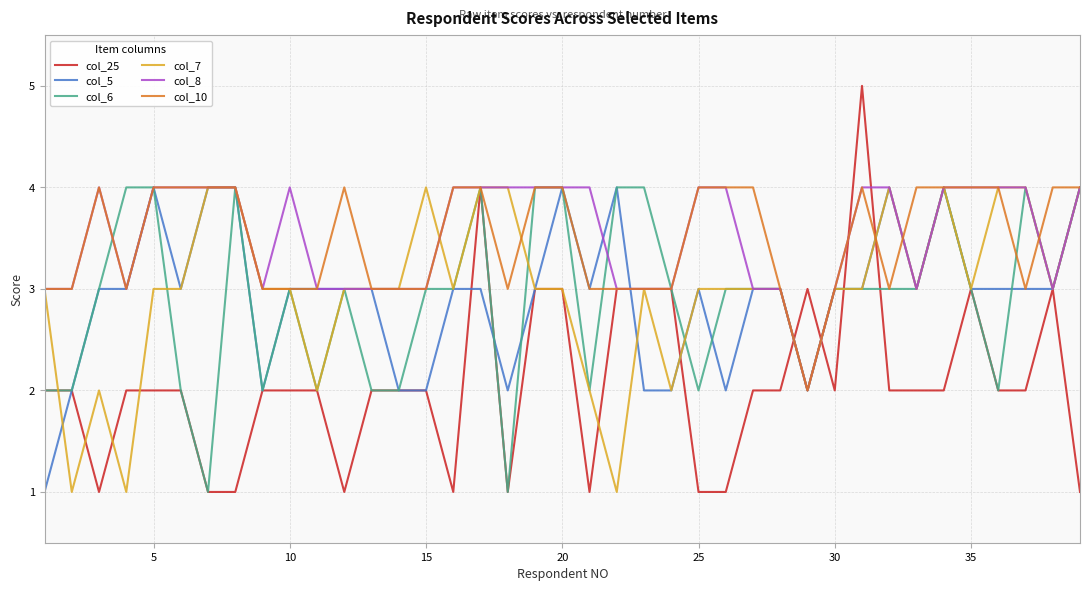

What is the sum of all col_5 values?

114